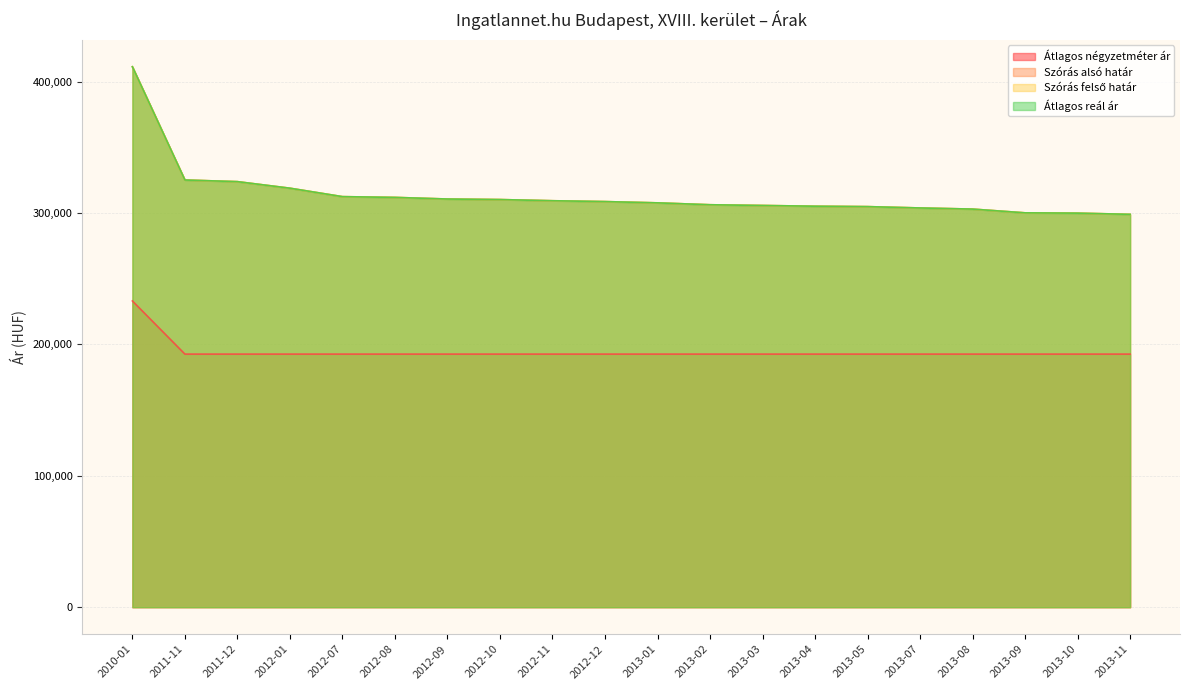

List the labels in order of Szórás alsó határ value, smallest first.

2013-11, 2013-10, 2013-09, 2013-08, 2013-07, 2013-05, 2013-04, 2013-03, 2013-02, 2013-01, 2012-12, 2012-11, 2012-10, 2012-09, 2012-08, 2012-07, 2012-01, 2011-12, 2011-11, 2010-01